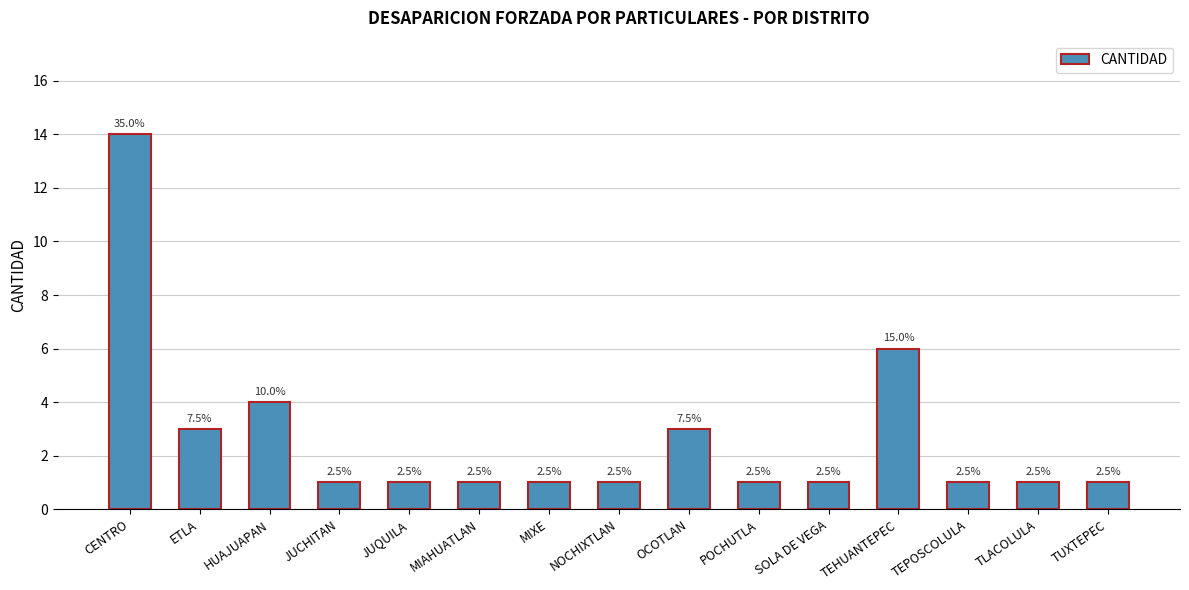

Does the chart contain any negative values?

No